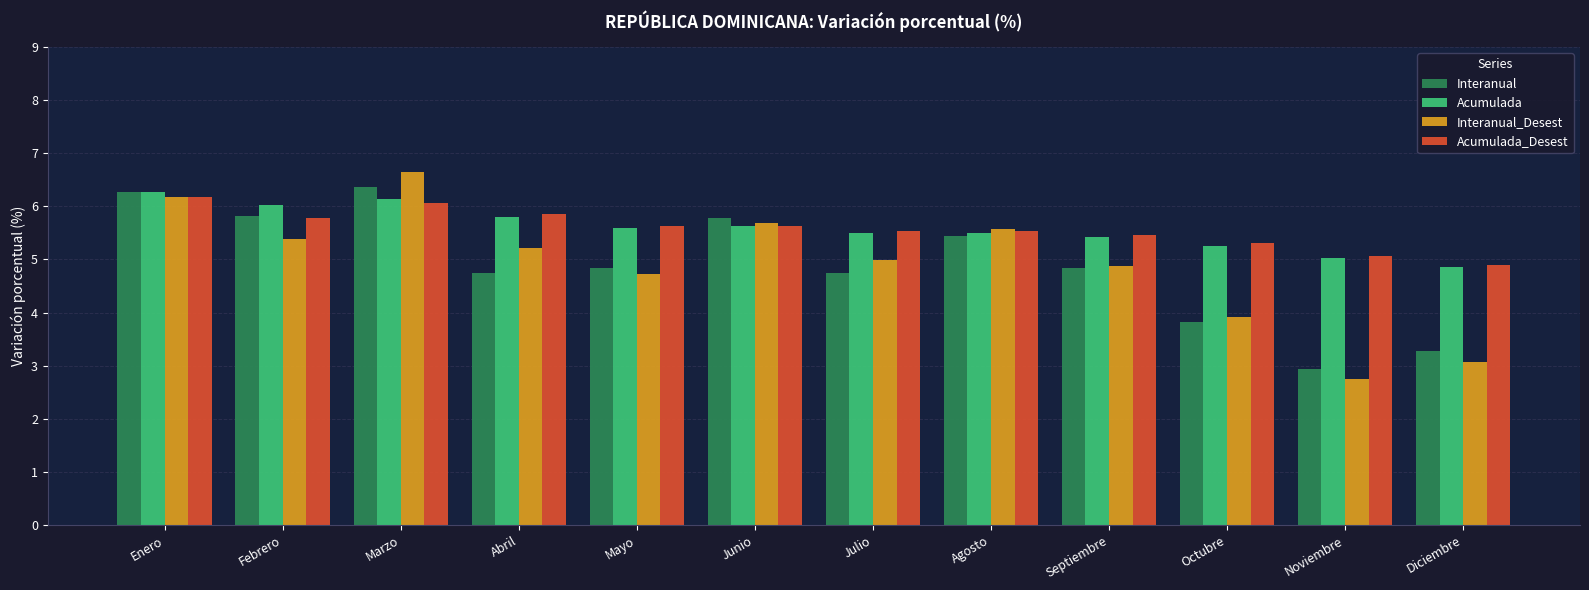

What is the label of the 8th bar from the left?

Agosto